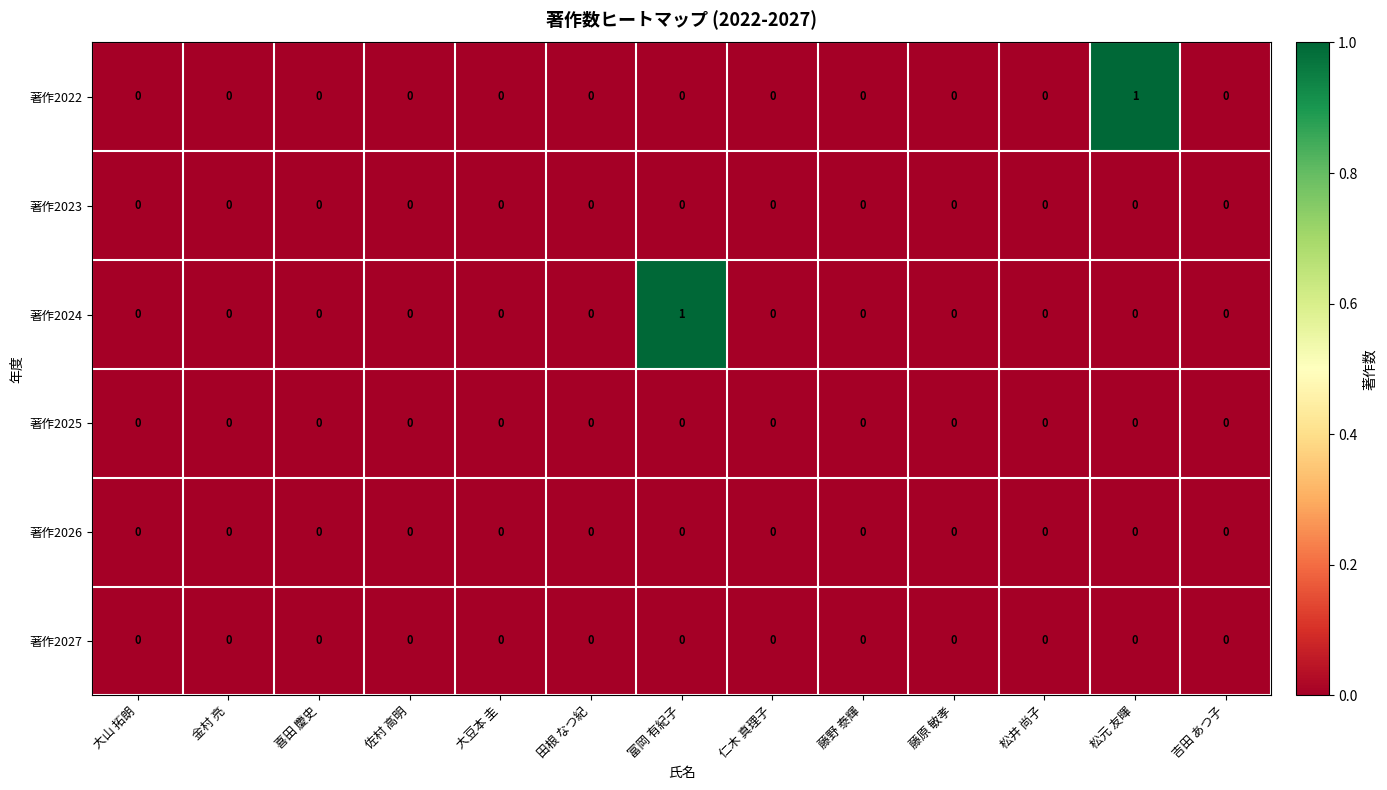

At which label does 著作2022 reach its peak?

松元 友暉